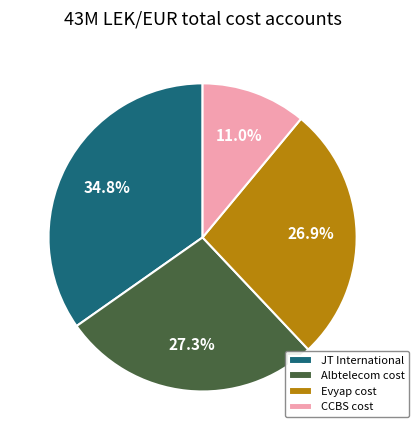

What is the smallest slice in the pie chart?

CCBS cost